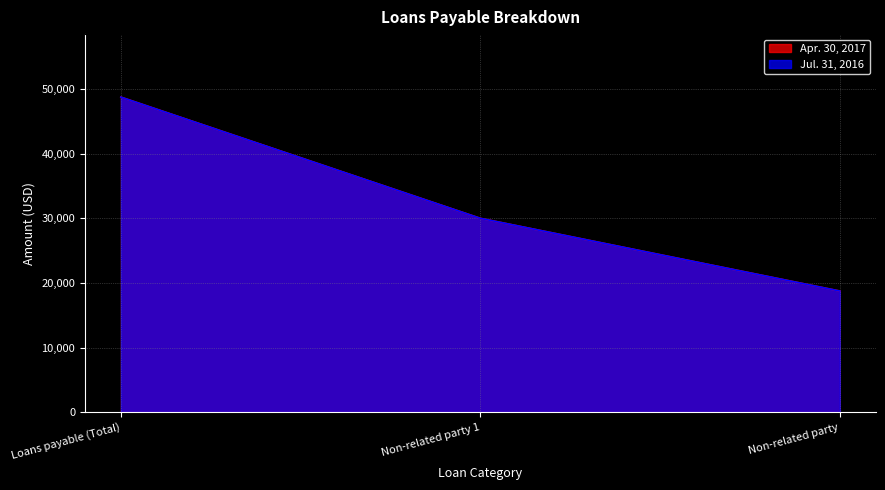

How many series are shown in this chart?

2